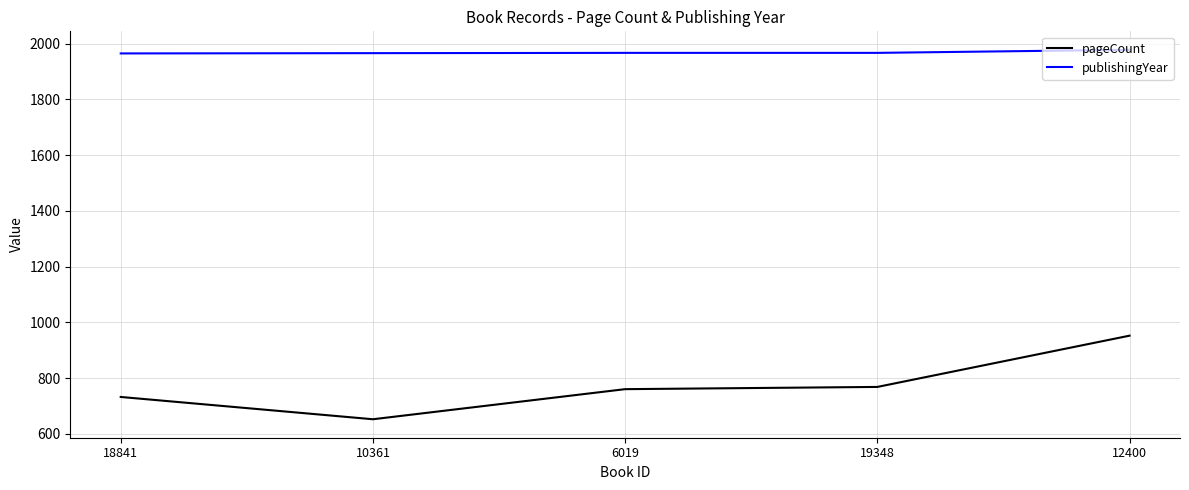

List the series in order of their overall mean, highest first.

publishingYear, pageCount